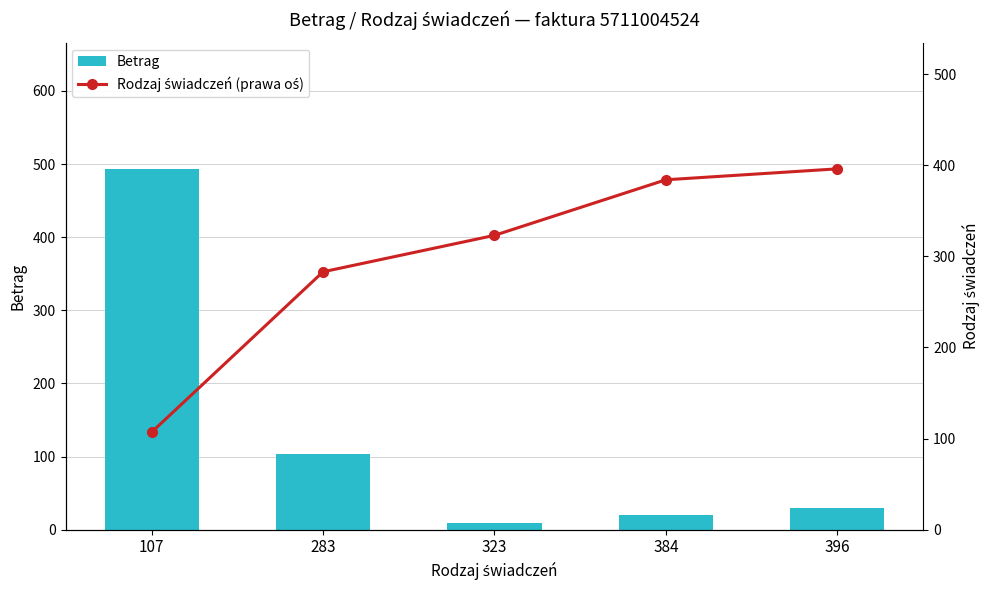

What are all the series names shown in the legend?

Betrag, Rodzaj świadczeń (prawa oś)